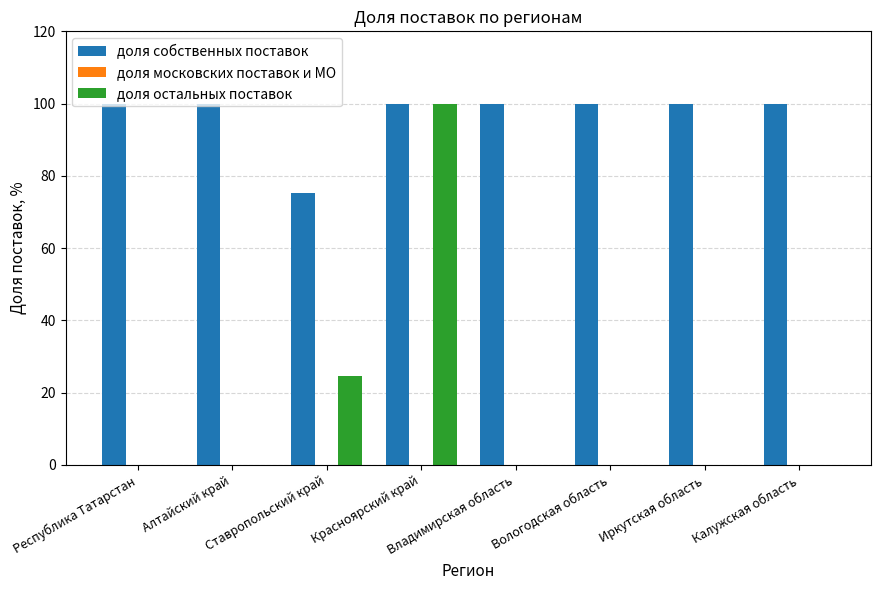

Which series has the largest total across all categories?

доля собственных поставок